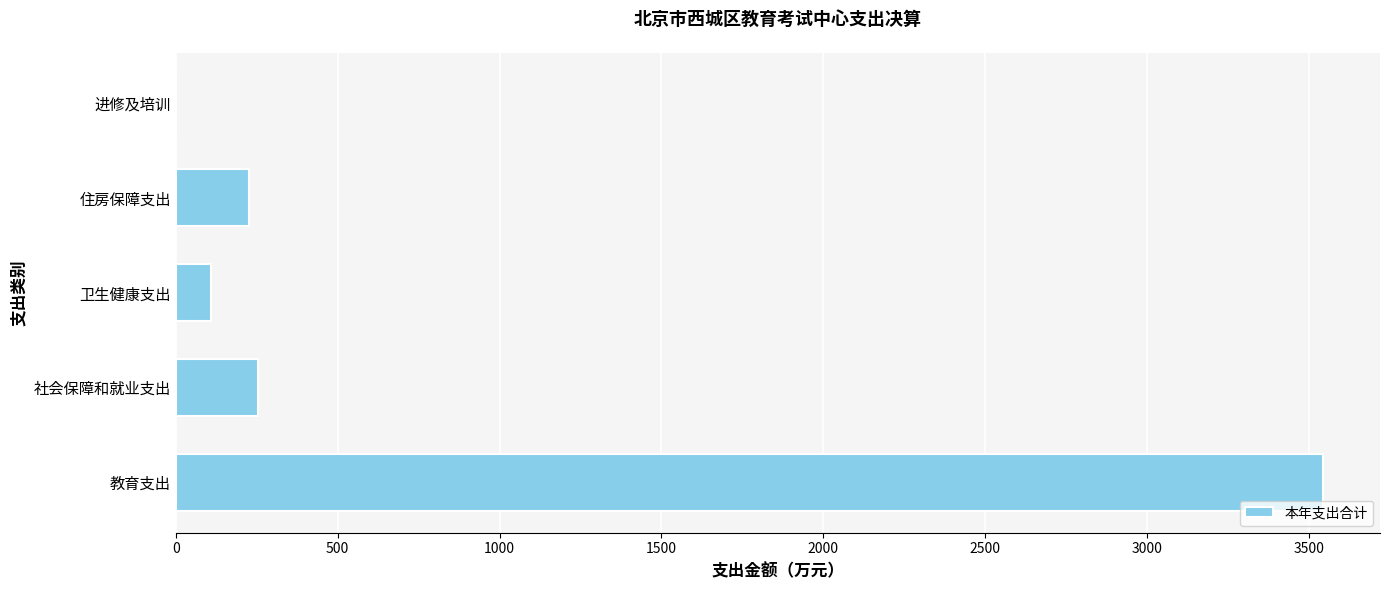

What is the average value?

826.6